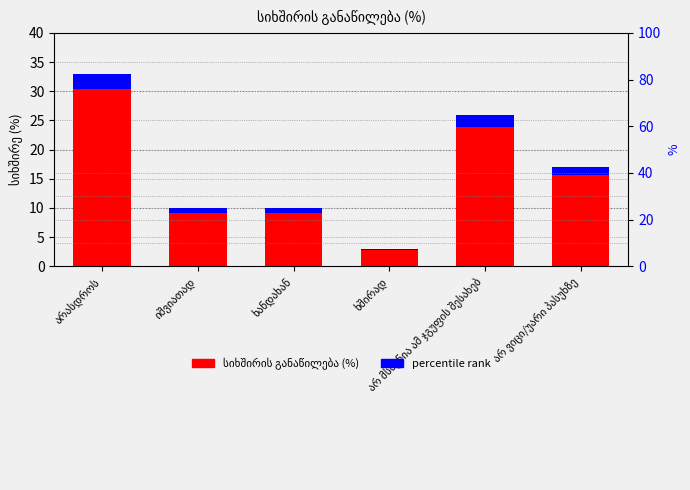

The percentile rank within the sample series shows 0.7 at არ ვიცი/უარი პასუხზე. True or false?

False